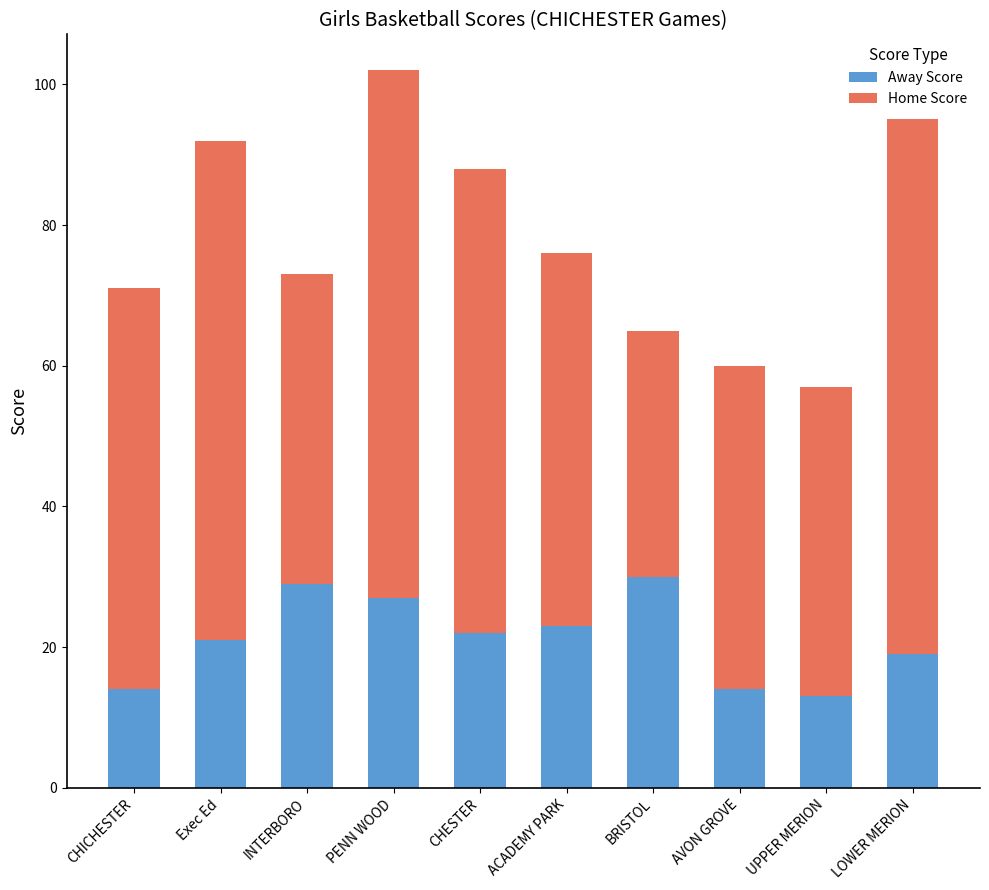

What is the sum of the Away Score values at CHESTER and CHICHESTER?

36